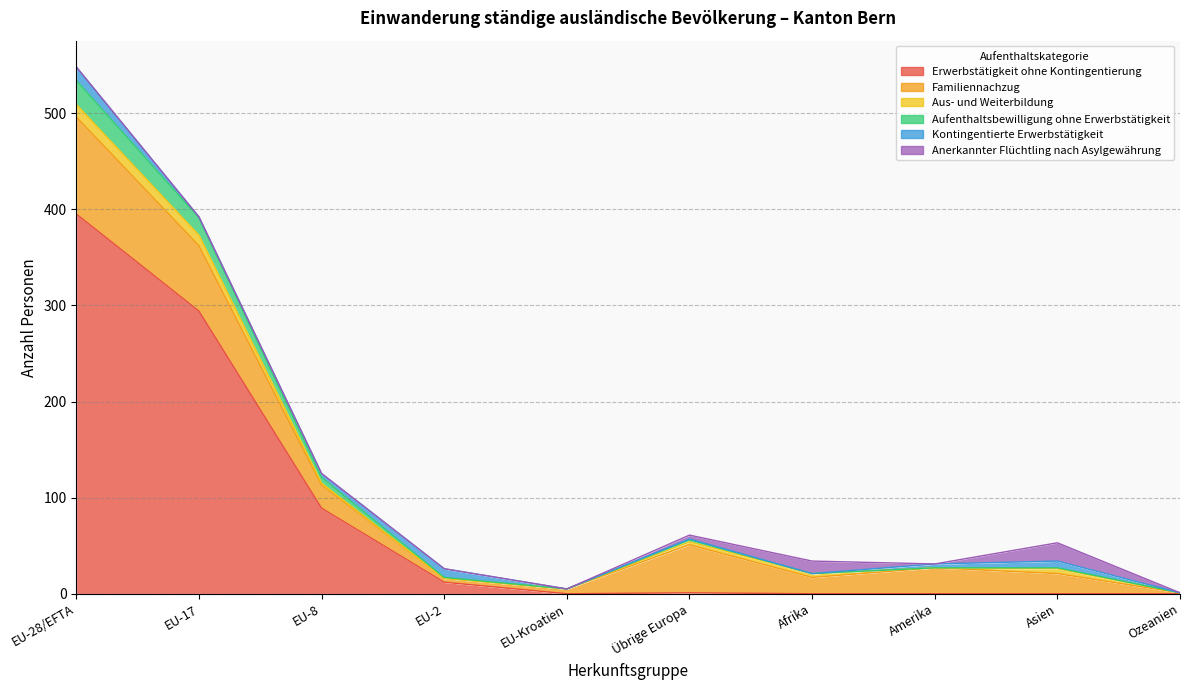

Between EU-28/EFTA and Asien, which series saw the biggest shift?

Erwerbstätigkeit ohne Kontingentierung